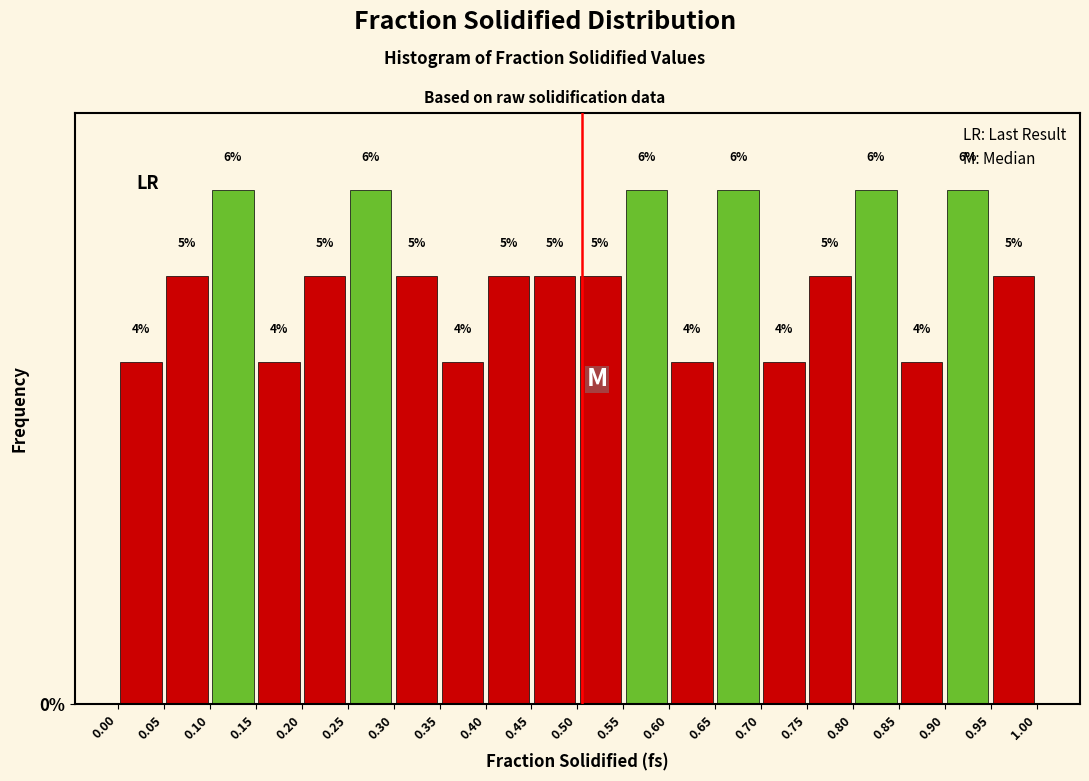

What is the height of the bar covering 0.10 to 0.15 on the x-axis?

6